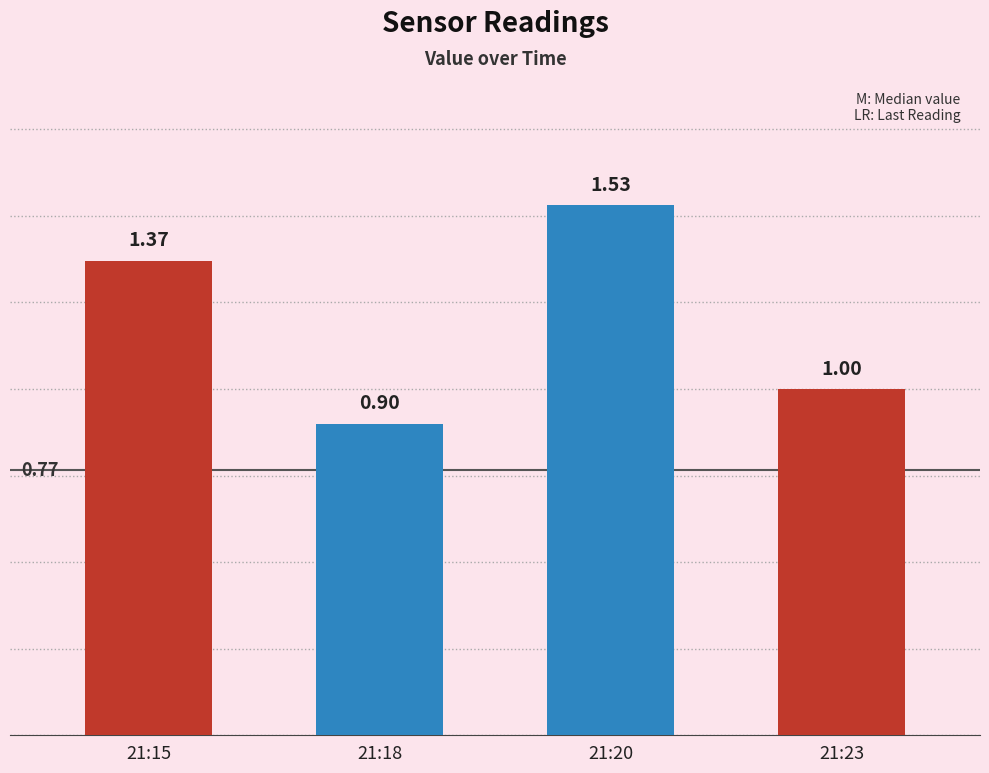

What is the sum of all values?

4.8